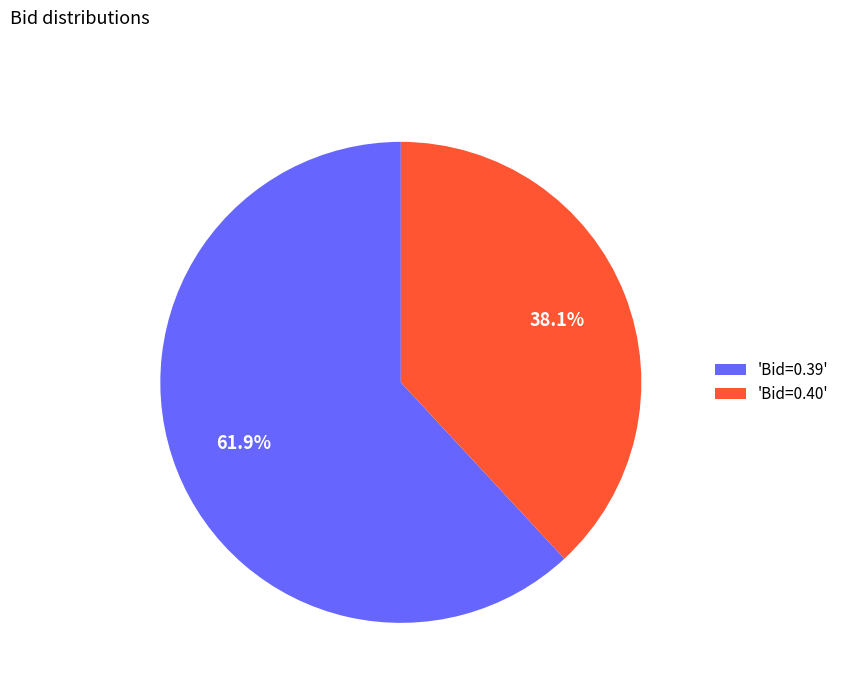

Approximately how many times larger is the value at 'Bid=0.39' compared to 'Bid=0.40'?

1.6